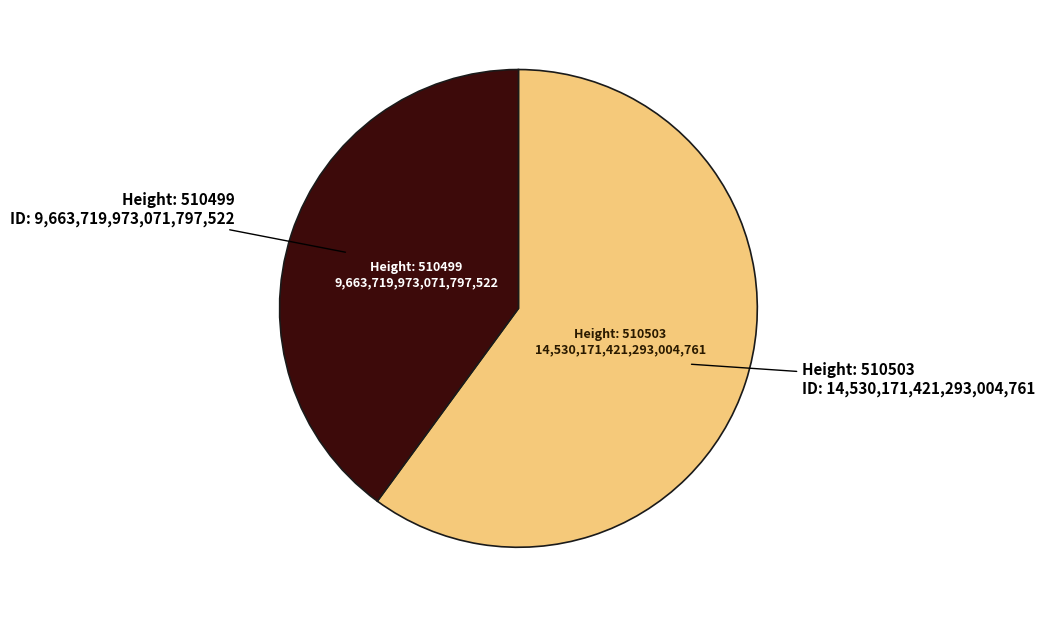

Is there any slice that represents more than half of the pie?

Yes